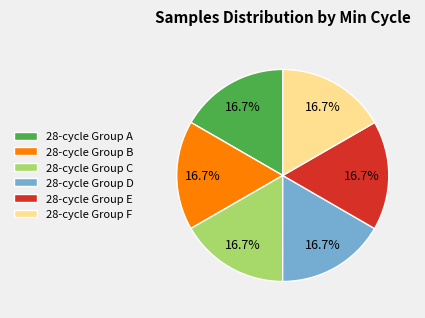

Does 28-cycle Group B account for over 50% of the chart?

No